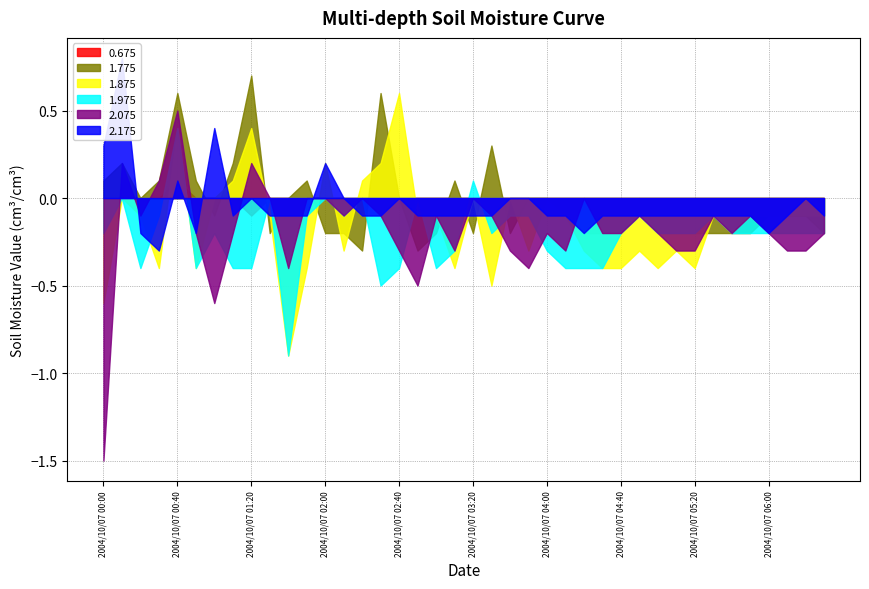

True or false: 2.175 has a value of -0.2 at 2004/10/07 05:00.

False